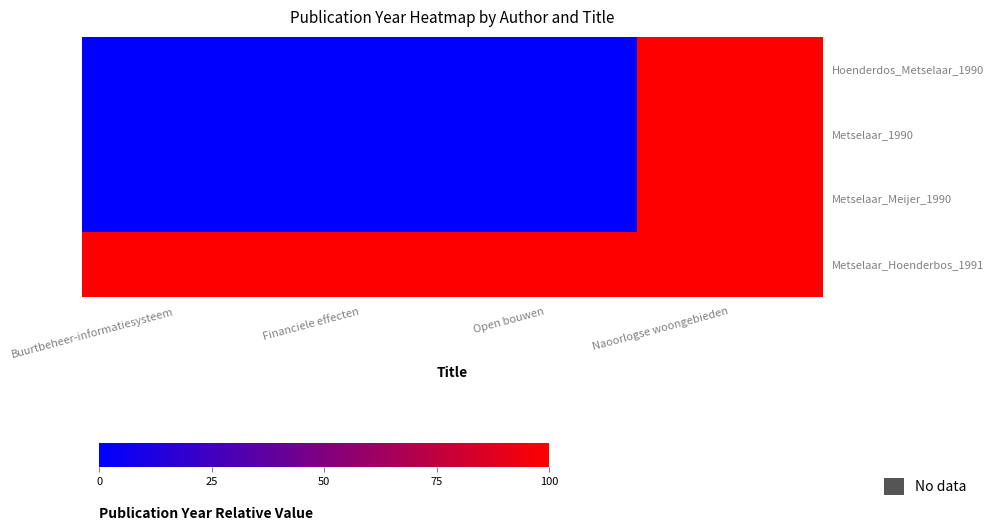

What is the maximum value shown in the chart?

100